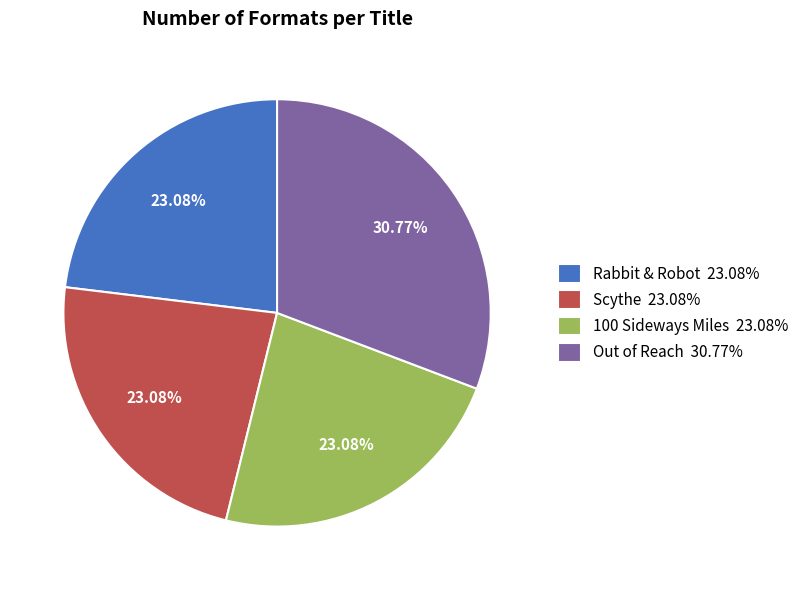

Between 100 Sideways Miles 23.08% and Out of Reach 30.77%, which is larger?

Out of Reach 30.77%